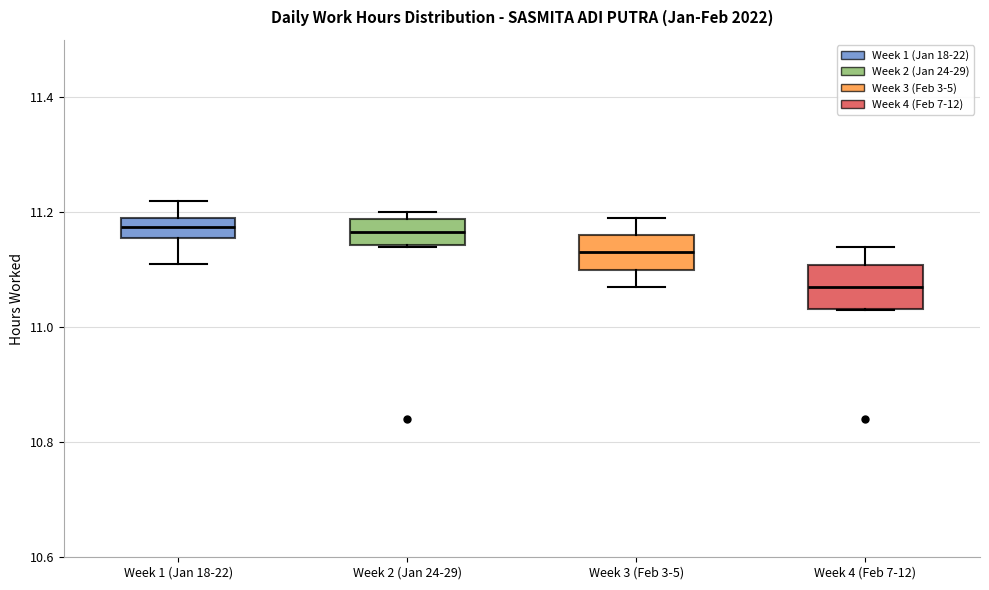

Reading left to right, read every box against the y-axis: the position of its median line, the range the box covers, and the ends of its whiskers. The values are not printed on the chart, so give them approximately, as read against the axis.

Week 1 (Jan 18-22): median 11.18, box 11.16 to 11.20, whiskers 11.12 to 11.22
Week 2 (Jan 24-29): median 11.16, box 11.14 to 11.18, whiskers 11.14 to 11.20
Week 3 (Feb 3-5): median 11.14, box 11.10 to 11.16, whiskers 11.08 to 11.20
Week 4 (Feb 7-12): median 11.08, box 11.04 to 11.10, whiskers 11.04 to 11.14